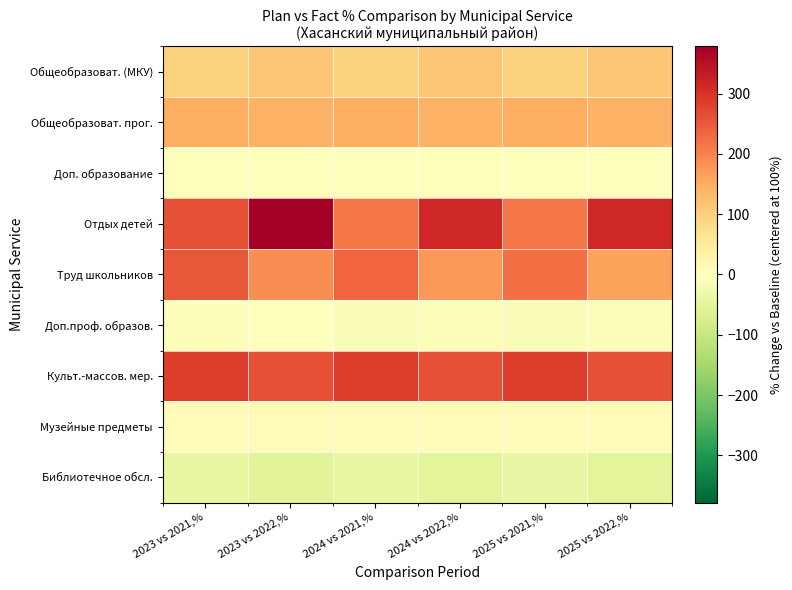

What is the total value across all series at 2024 vs 2021,%?

936.0